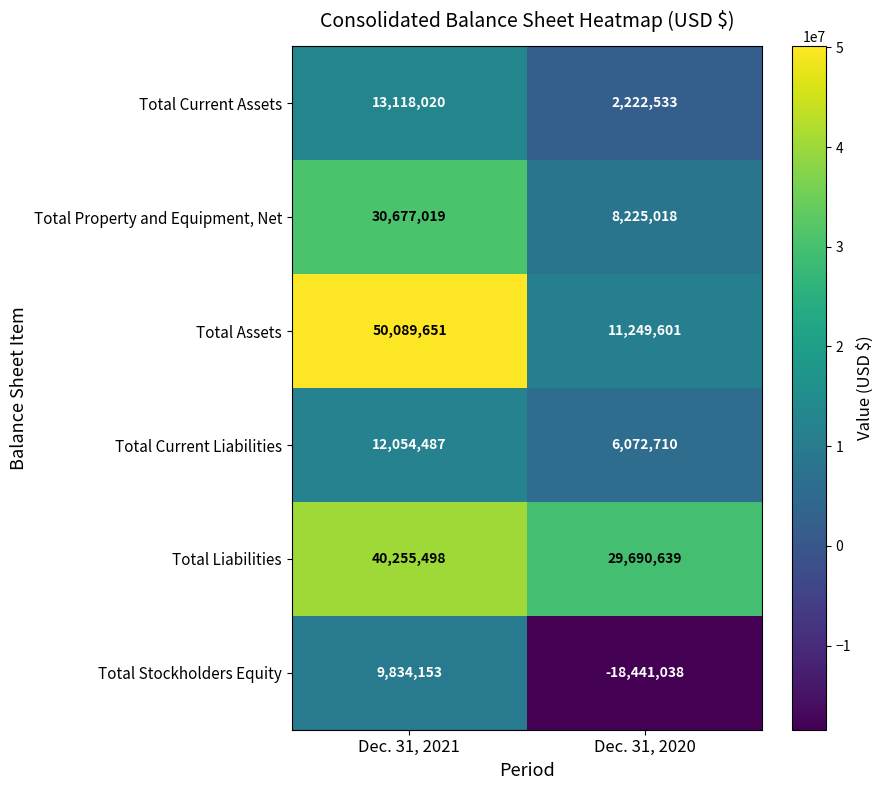

At which label is Total Current Liabilities closest to 9063598?

Dec. 31, 2020